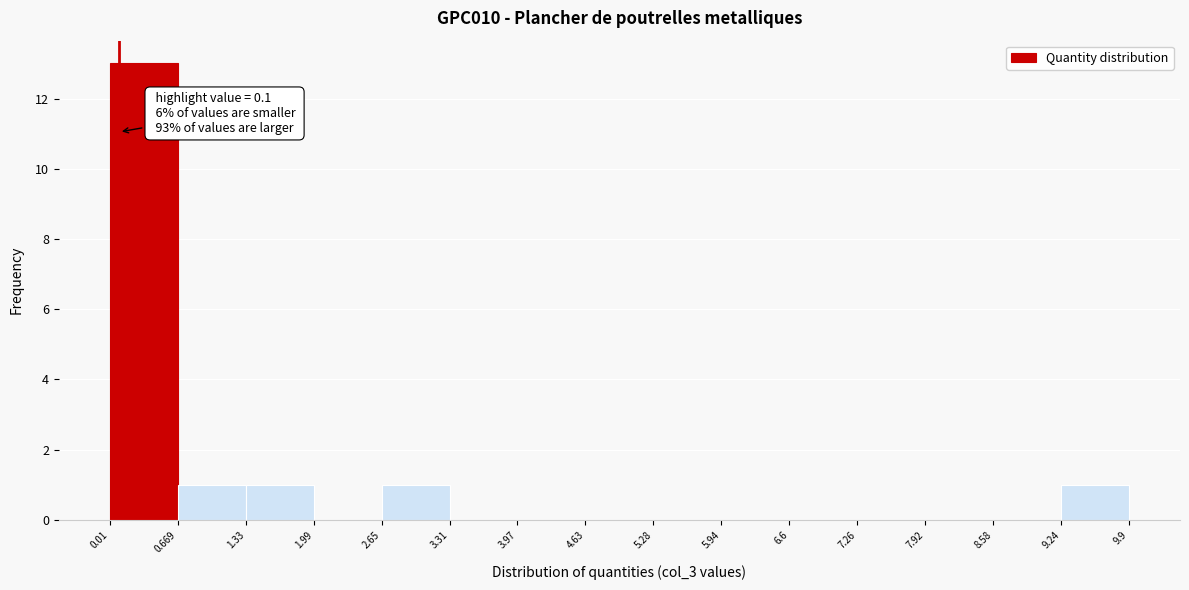

Over which range of the x-axis is the bar tallest?

0.01 to 0.669